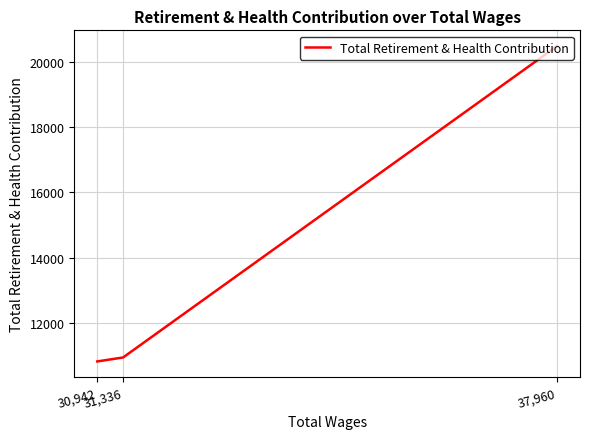

What is the greatest value displayed?

20472